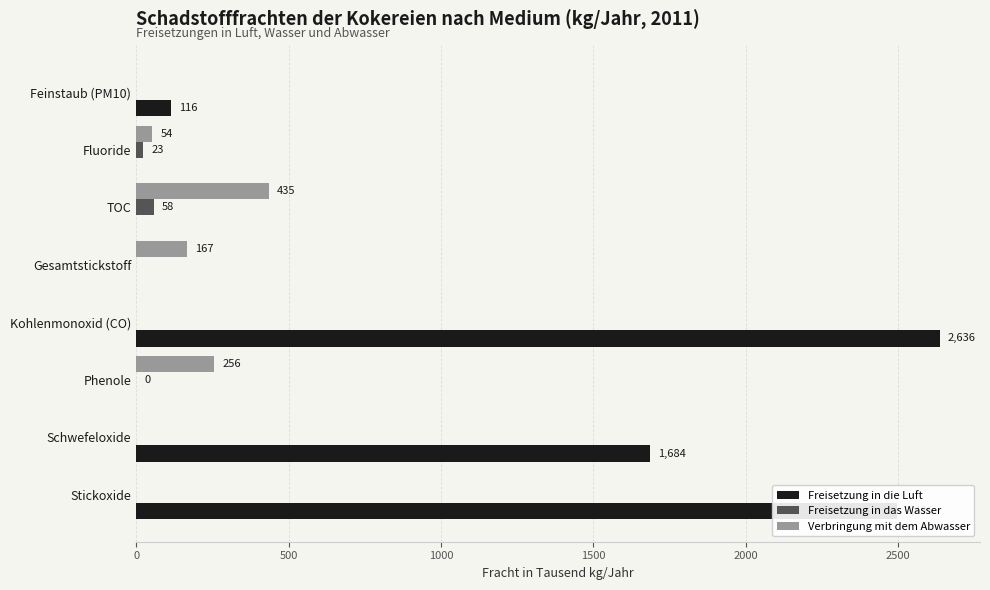

What is the sum of all Freisetzung in die Luft values?

6932.0